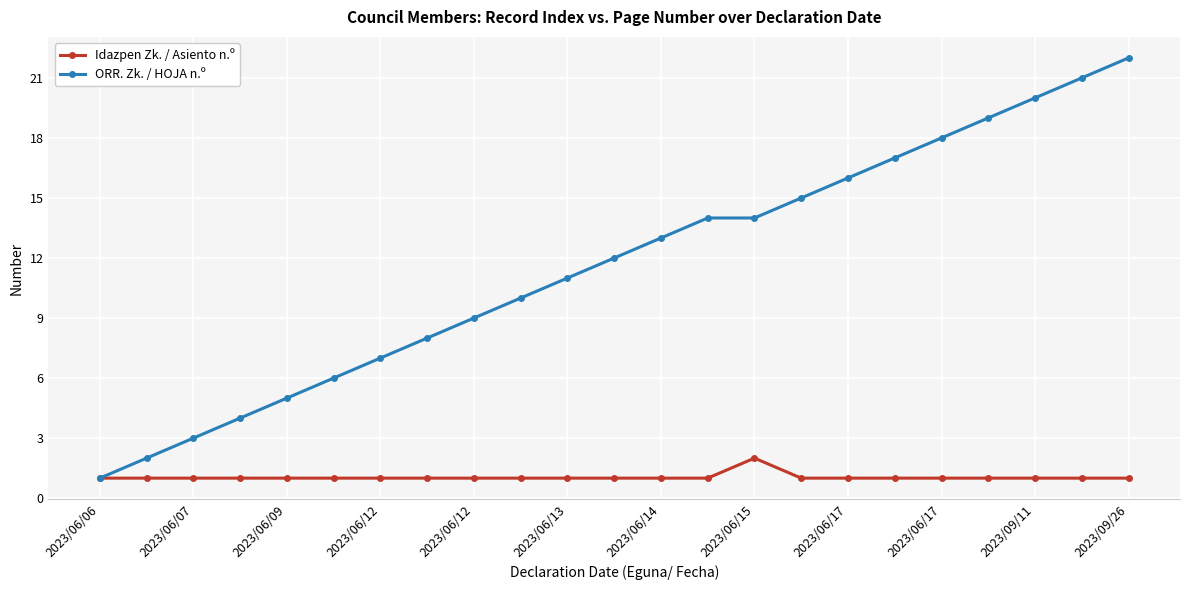

Which series has the largest total across all categories?

ORR. Zk. / HOJA n.º